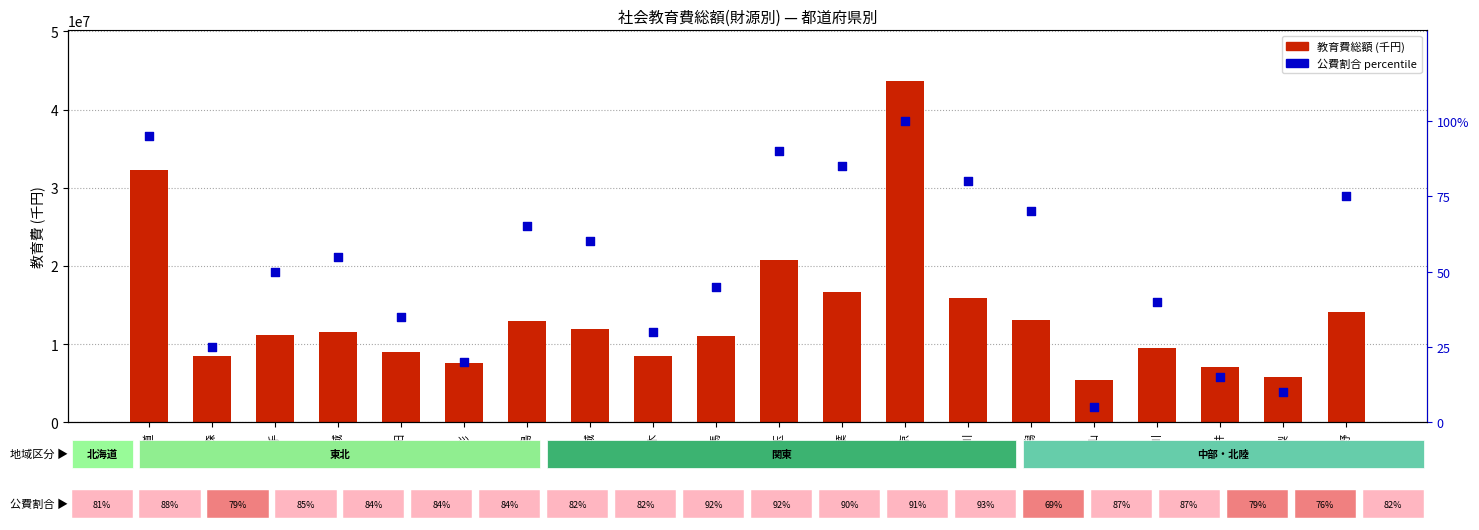

Which series reaches the minimum Y coordinate?

公費割合 (percentile)